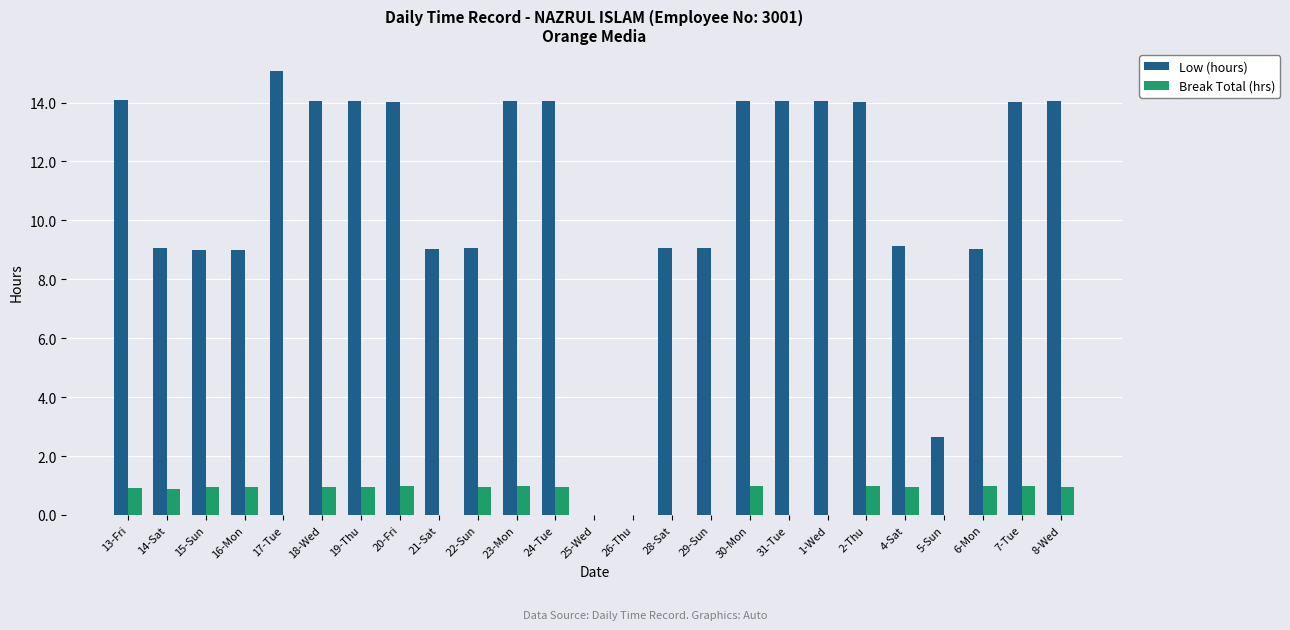

What value does the Break Total (hrs) series have at 2-Thu?

1.0